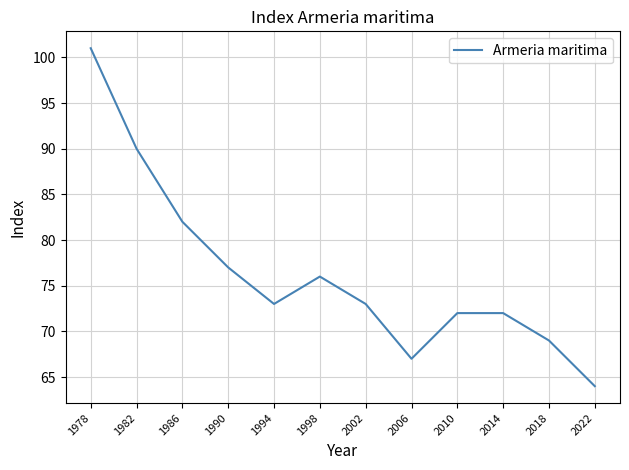

Which has a higher value, 1986 or 1994?

1986